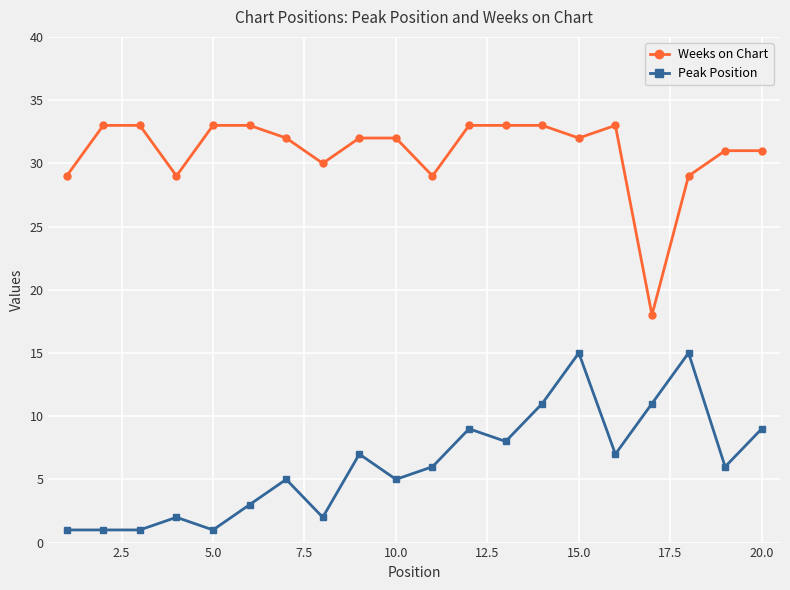

What is the difference between the maximum and minimum values in the Peak Position series?

14